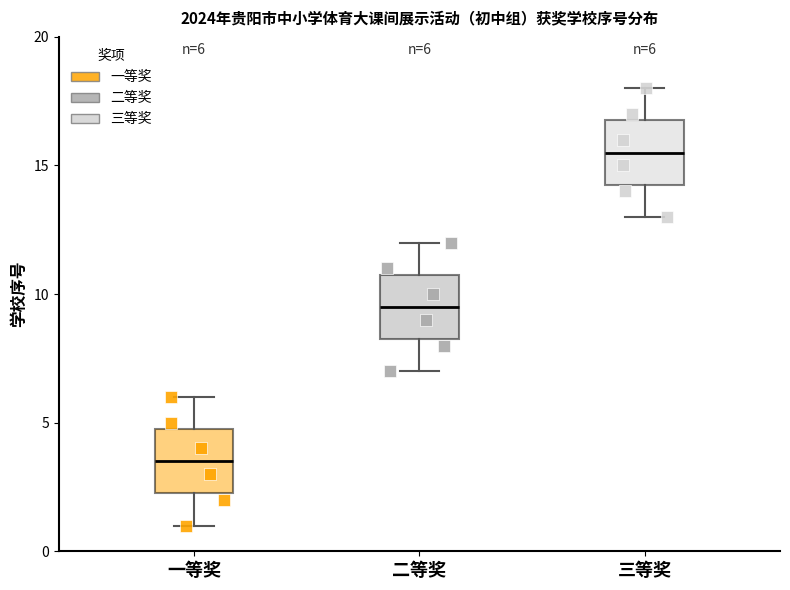

Which box's median line is the highest?

三等奖